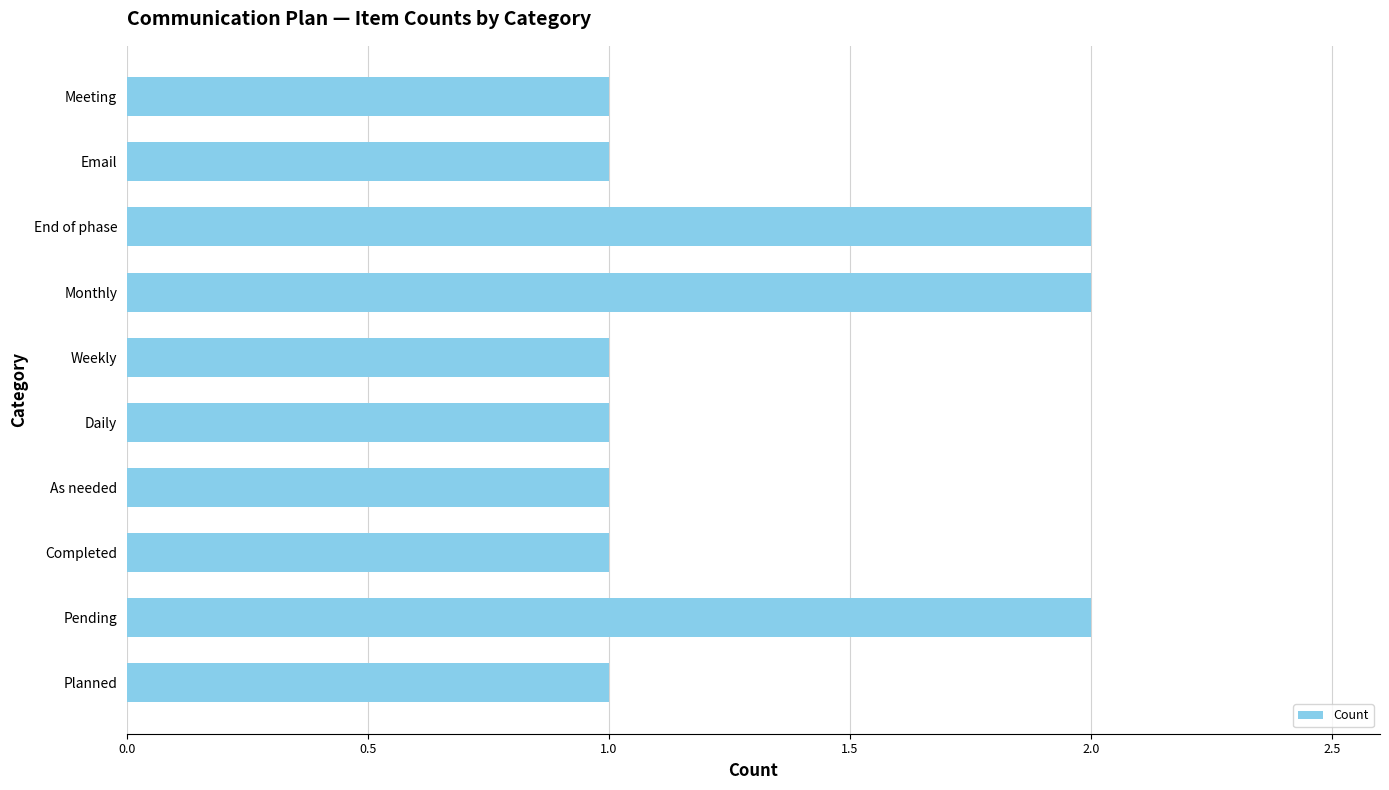

True or false: the data shows 1 at Completed.

True